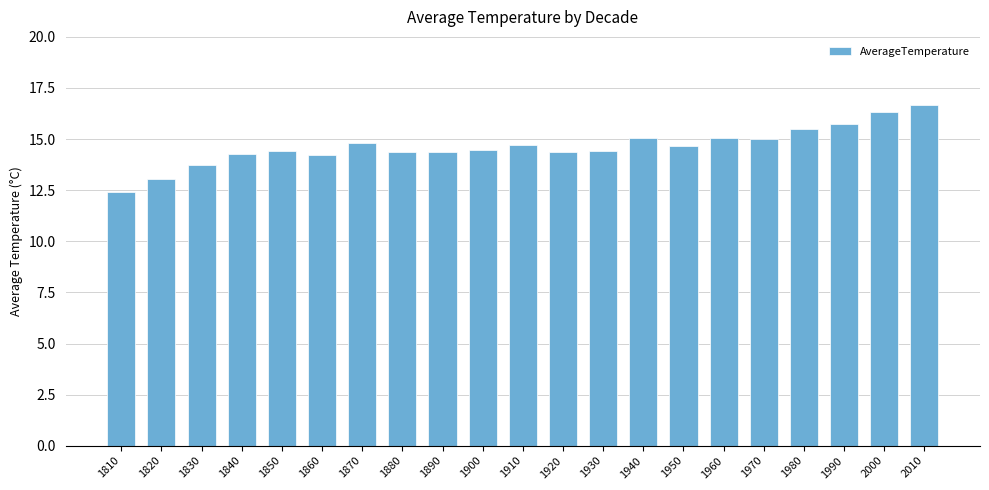

Are the bars horizontal?

No